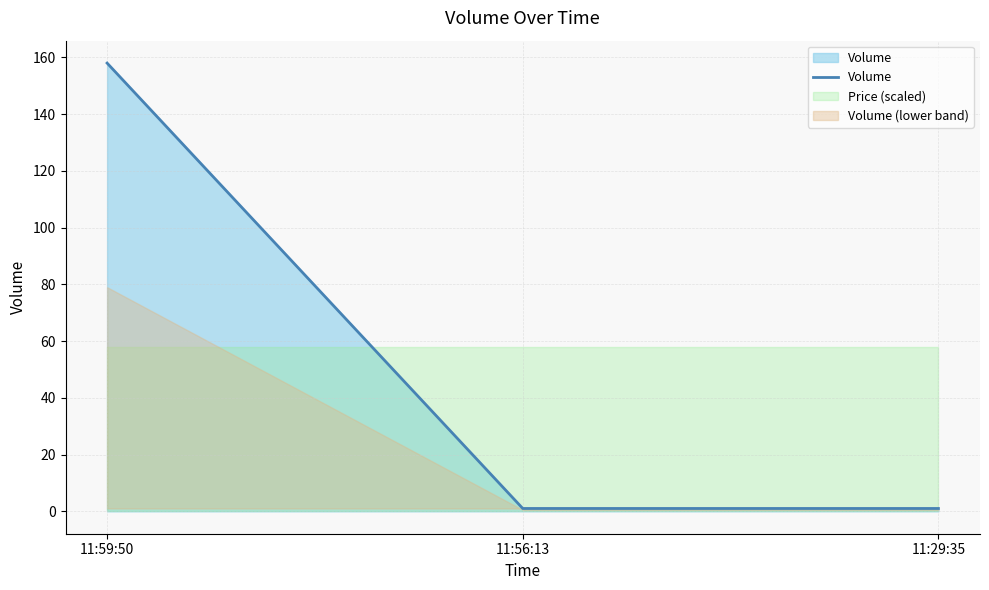

At which label is the value closest to 79?

11:56:13